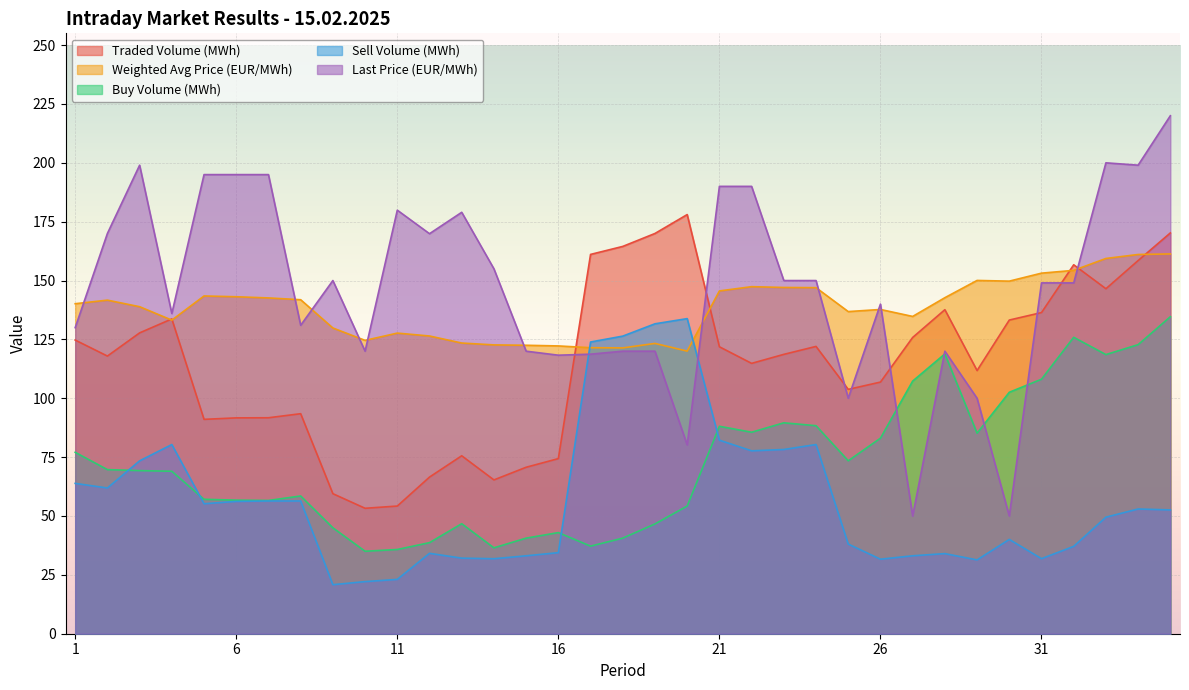

How many series are shown in this chart?

5